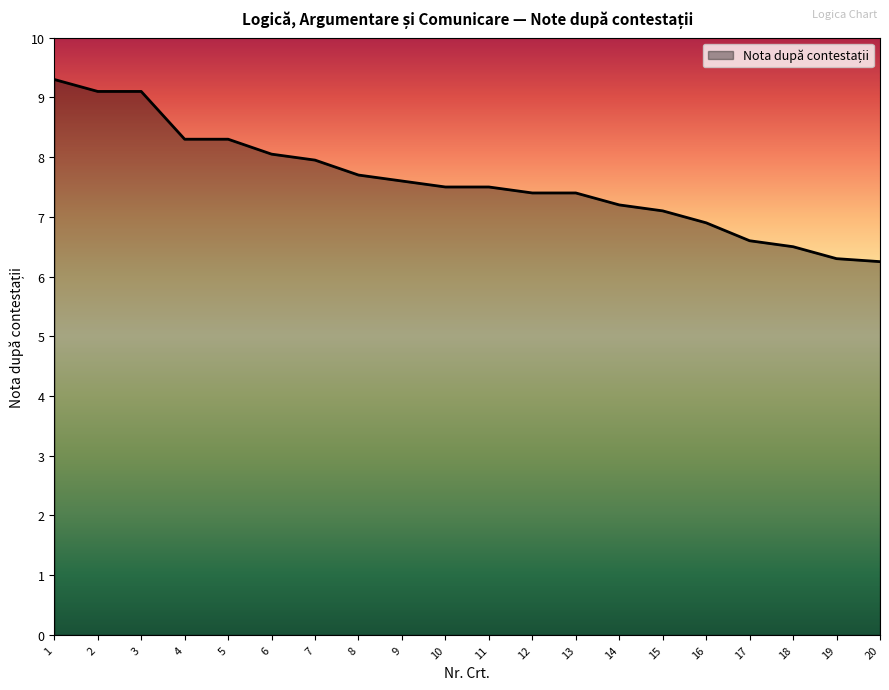

What is the sum of the values at 19 and 3?

15.4